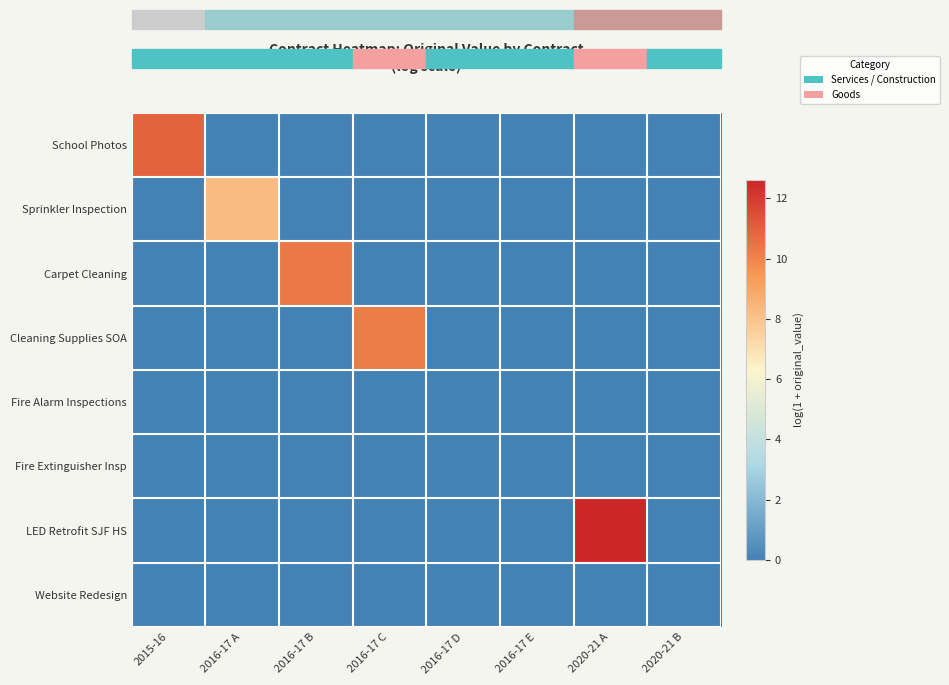

Reading left to right, list all the values displayed in this chart.

School Photos: 2015-16=10.9	2016-17 A=0.0	2016-17 B=0.0	2016-17 C=0.0	2016-17 D=0.0	2016-17 E=0.0	2020-21 A=0.0	2020-21 B=0.0
Sprinkler Inspection: 2015-16=0.0	2016-17 A=8.3	2016-17 B=0.0	2016-17 C=0.0	2016-17 D=0.0	2016-17 E=0.0	2020-21 A=0.0	2020-21 B=0.0
Carpet Cleaning: 2015-16=0.0	2016-17 A=0.0	2016-17 B=10.3	2016-17 C=0.0	2016-17 D=0.0	2016-17 E=0.0	2020-21 A=0.0	2020-21 B=0.0
Cleaning Supplies SOA: 2015-16=0.0	2016-17 A=0.0	2016-17 B=0.0	2016-17 C=10.2	2016-17 D=0.0	2016-17 E=0.0	2020-21 A=0.0	2020-21 B=0.0
Fire Alarm Inspections: 2015-16=0.0	2016-17 A=0.0	2016-17 B=0.0	2016-17 C=0.0	2016-17 D=0.0	2016-17 E=0.0	2020-21 A=0.0	2020-21 B=0.0
Fire Extinguisher Insp: 2015-16=0.0	2016-17 A=0.0	2016-17 B=0.0	2016-17 C=0.0	2016-17 D=0.0	2016-17 E=0.0	2020-21 A=0.0	2020-21 B=0.0
LED Retrofit SJF HS: 2015-16=0.0	2016-17 A=0.0	2016-17 B=0.0	2016-17 C=0.0	2016-17 D=0.0	2016-17 E=0.0	2020-21 A=12.6	2020-21 B=0.0
Website Redesign: 2015-16=0.0	2016-17 A=0.0	2016-17 B=0.0	2016-17 C=0.0	2016-17 D=0.0	2016-17 E=0.0	2020-21 A=0.0	2020-21 B=0.0